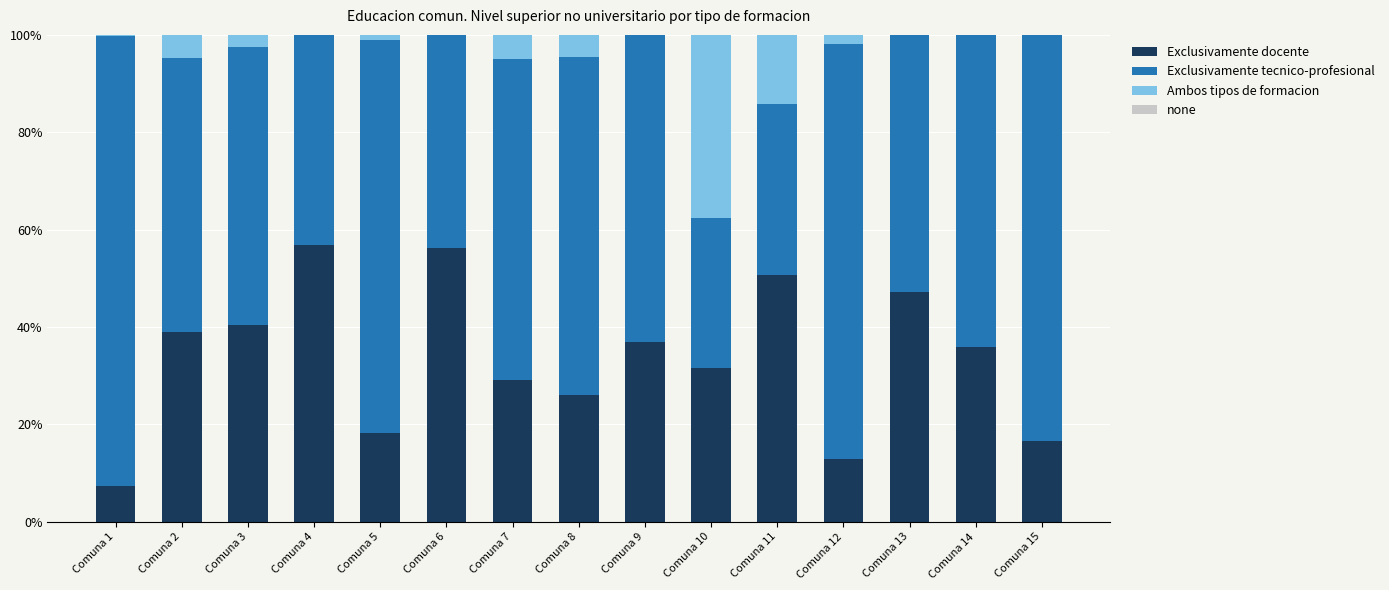

What is the total value across all series at Comuna 8?

100.0